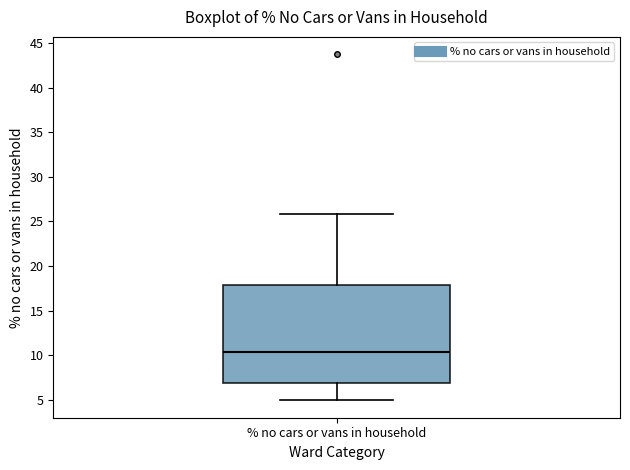

Where is the upper edge of the box for % no cars or vans in household on the y-axis? The values are not printed on the chart, so give them approximately, as read against the axis.

18.0